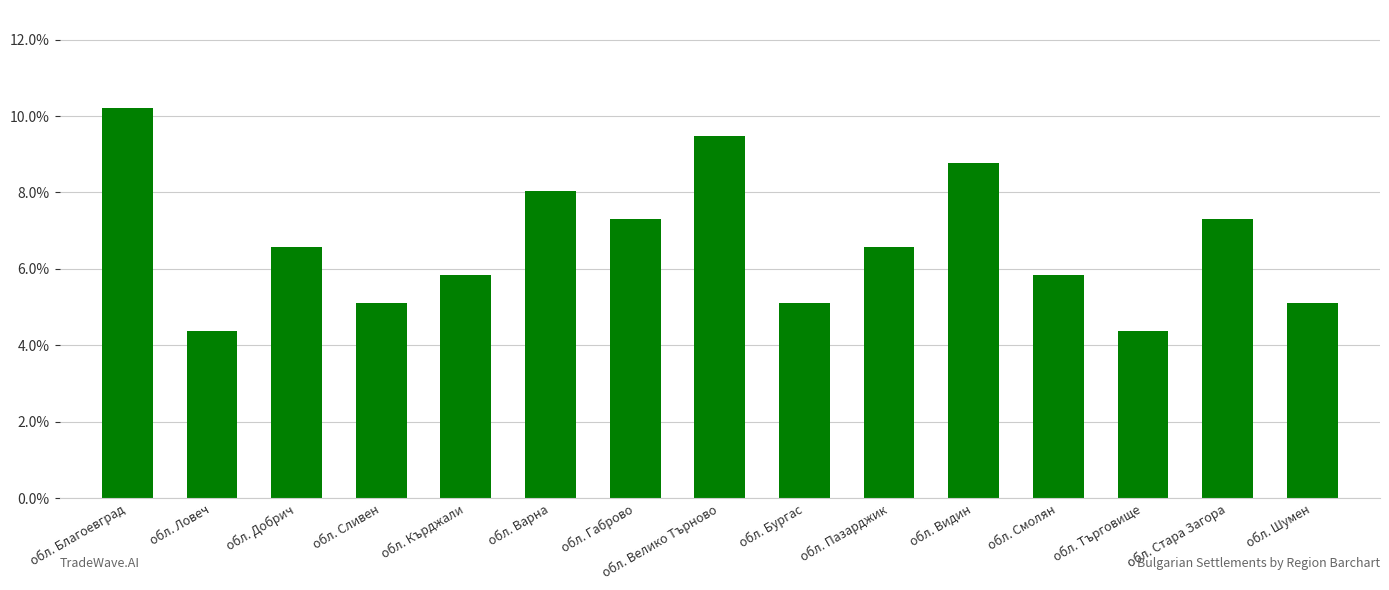

Does the chart contain stacked bars?

No